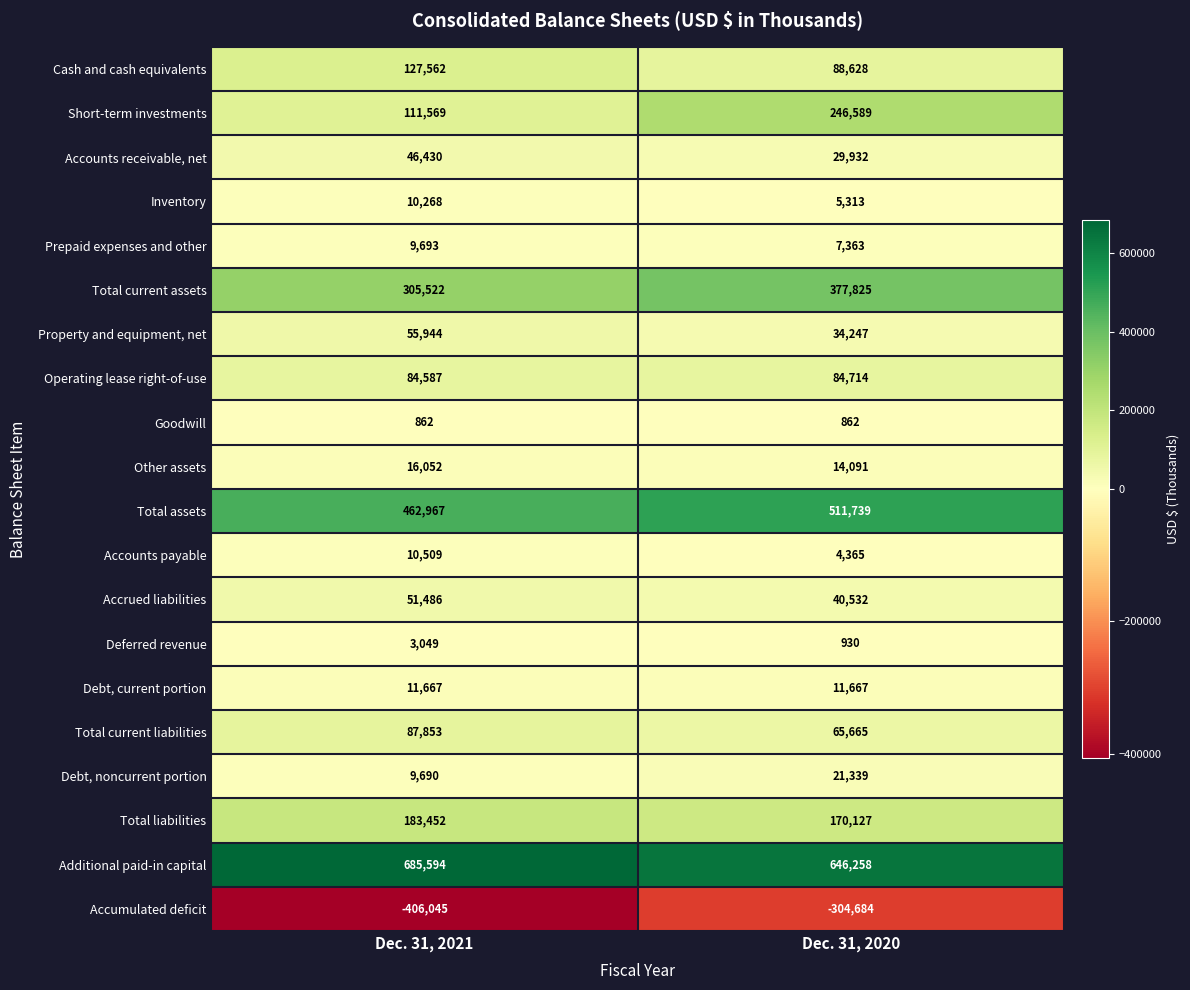

At which category is the sum across all series the highest?

Dec. 31, 2020